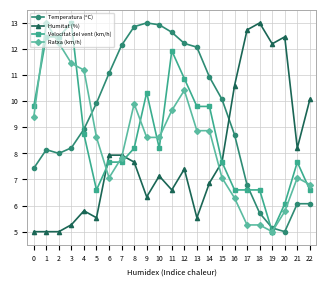

The Ratxa (km/h) series shows 7.1 at 15. True or false?

True